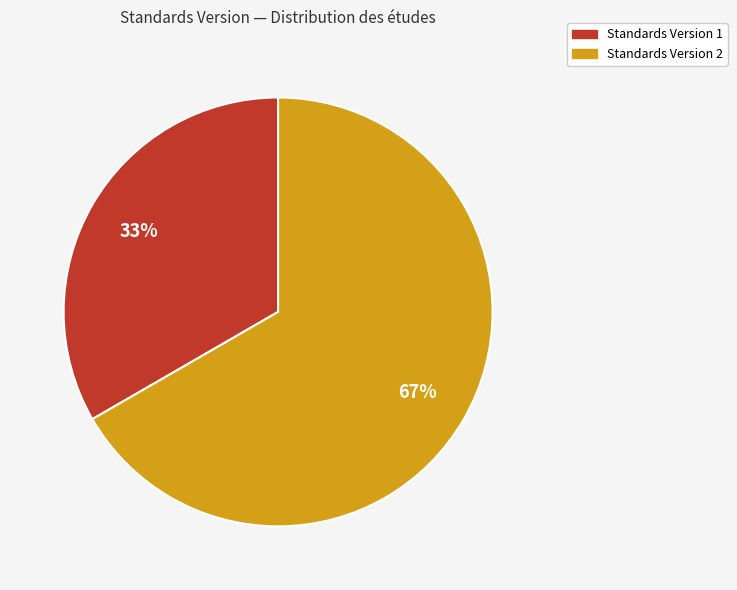

Approximately how many times larger is the value at Standards Version 1 compared to Standards Version 2?

0.5